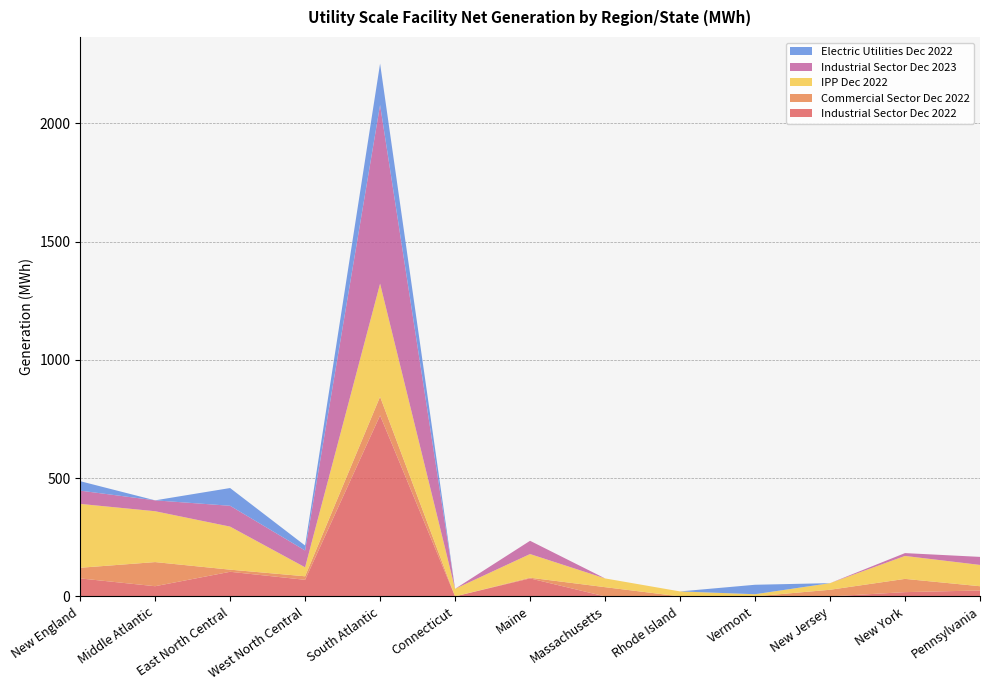

Reading left to right, extract all data points from this chart.

Industrial Sector Dec 2022: 76.0	43.0	104.0	70.0	765.0	0.0	76.0	0.0	0.0	0.0	0.0	18.0	25.0
Commercial Sector Dec 2022: 45.0	102.0	9.0	15.0	79.0	0.0	3.0	39.0	0.0	0.2	28.0	56.0	18.0
IPP Dec 2022: 270.0	215.0	182.0	38.0	478.0	32.0	100.0	37.0	21.0	9.0	28.0	97.0	90.0
Industrial Sector Dec 2023: 56.0	46.0	88.0	71.0	755.0	0.0	56.0	0.0	0.0	0.0	0.0	12.0	34.0
Electric Utilities Dec 2022: 40.0	0.0	75.0	21.0	175.0	0.0	0.0	0.0	0.0	40.0	0.0	0.0	0.0